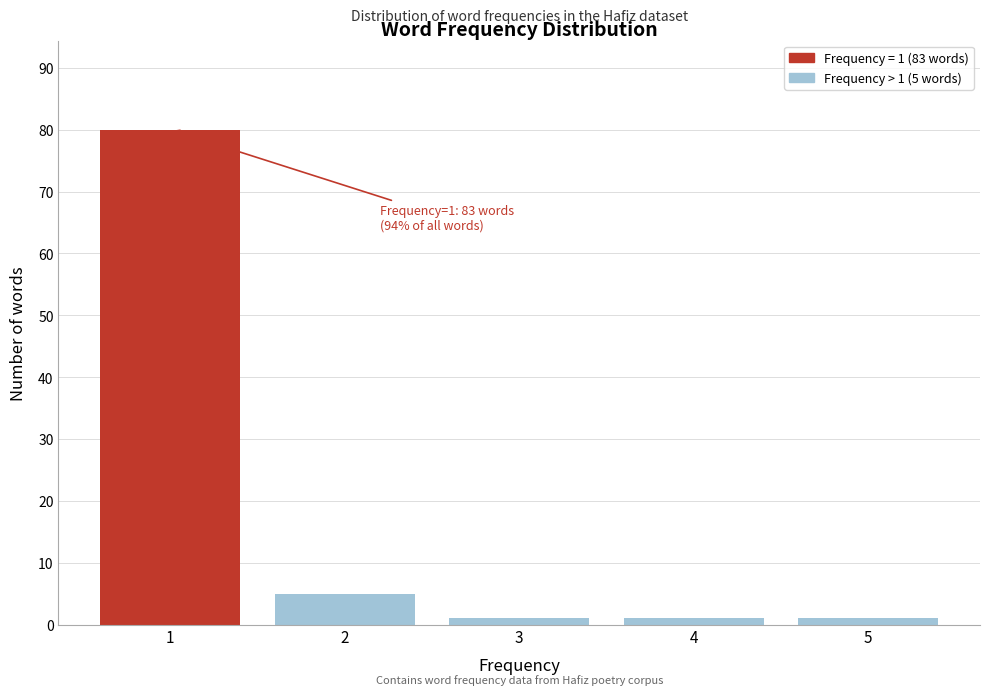

Reading left to right, transcribe all the data shown in this chart.

1=80	2=5	3=1	4=1	5=1